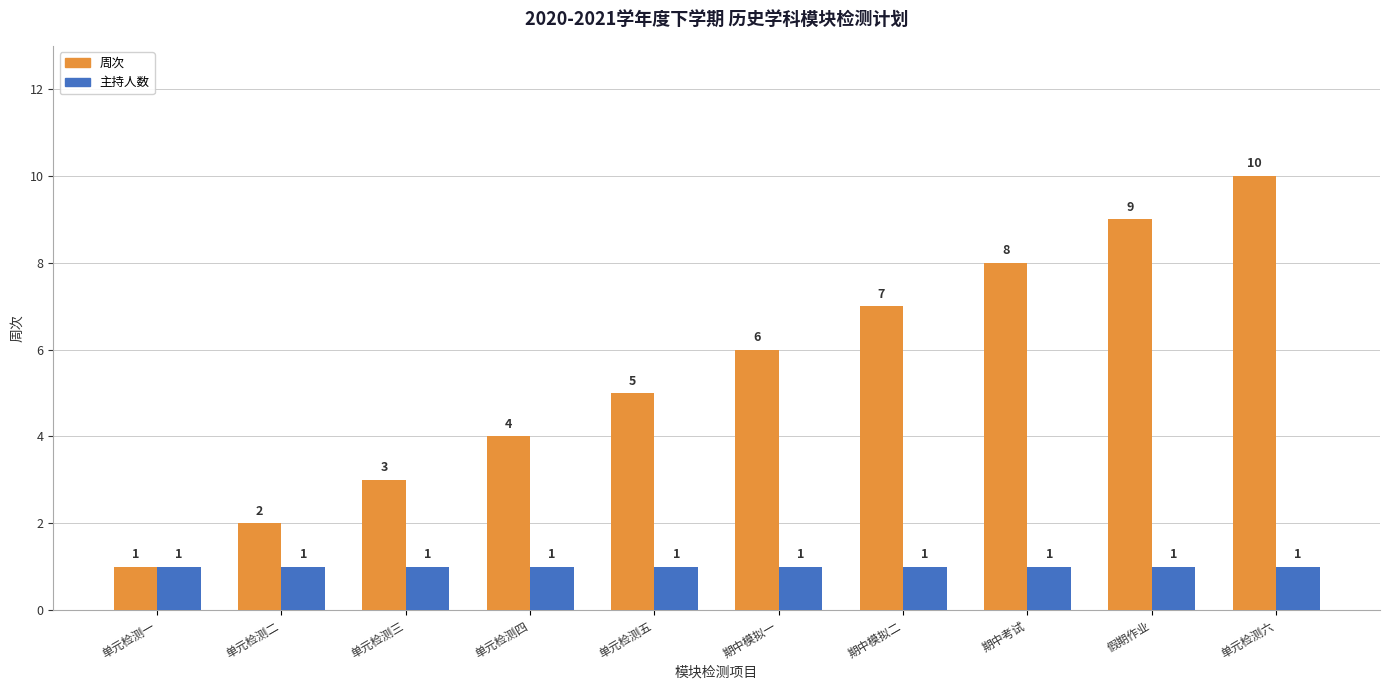

What is the maximum value shown in the chart?

10